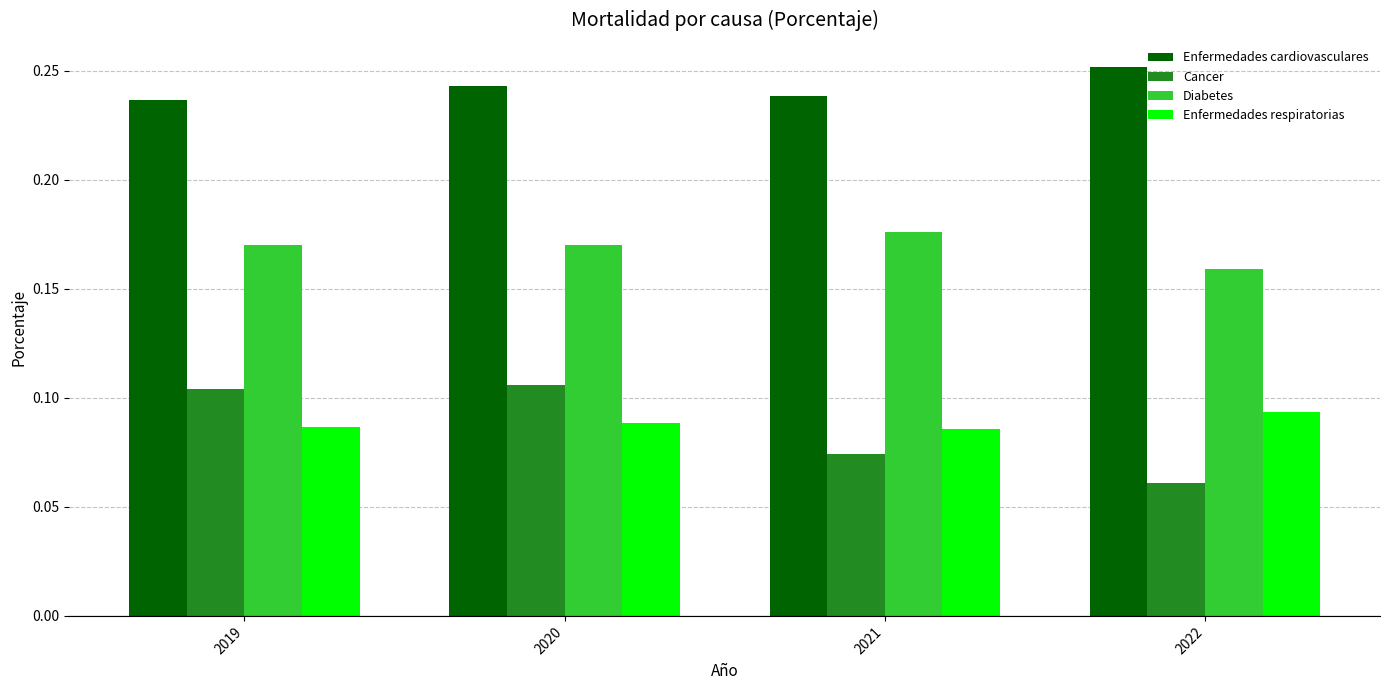

List the series in order of their peak value, lowest first.

Enfermedades respiratorias, Cancer, Diabetes, Enfermedades cardiovasculares